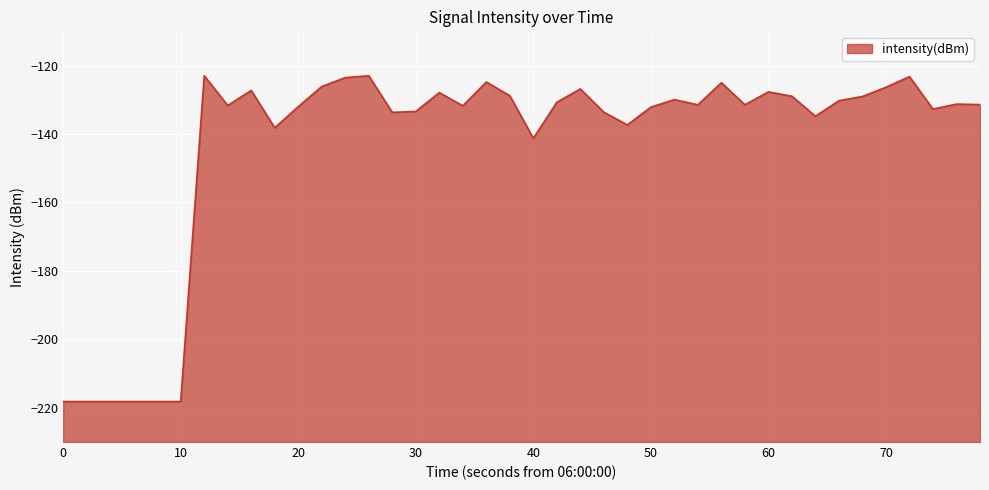

What is the maximum value shown in the chart?

-123.0